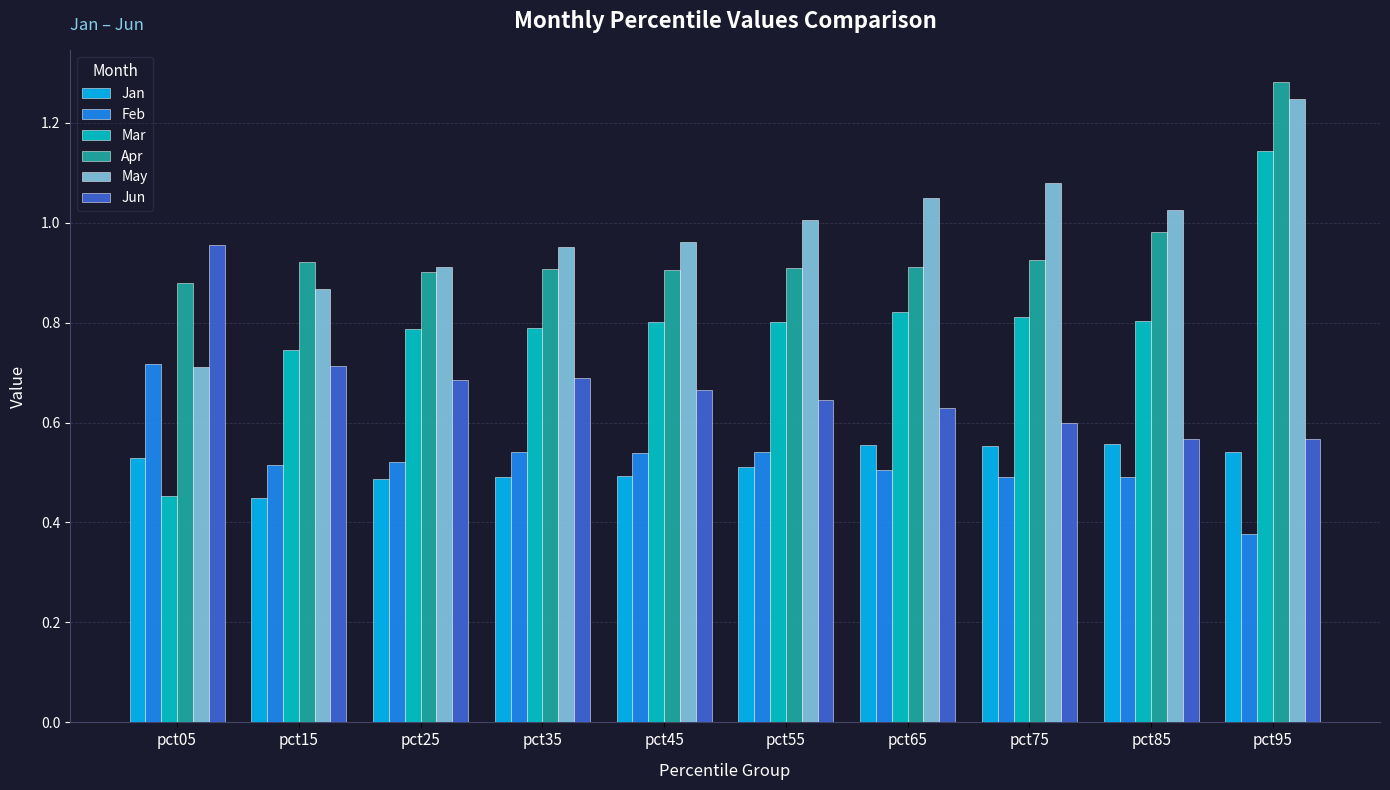

At how many categories does at least one series exceed 0?

10